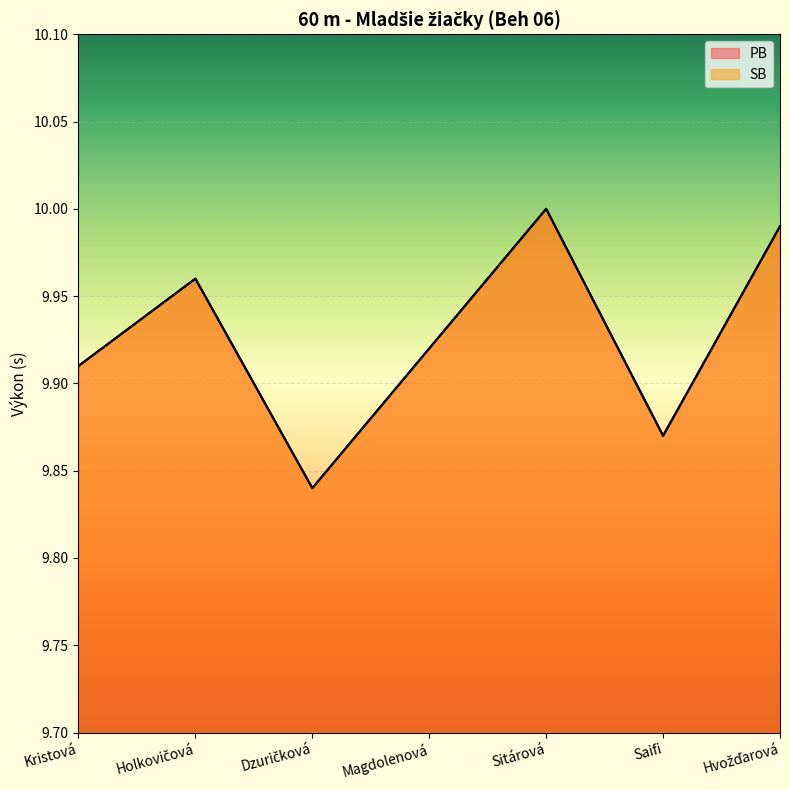

At which category is the sum across all series the highest?

Sitárová